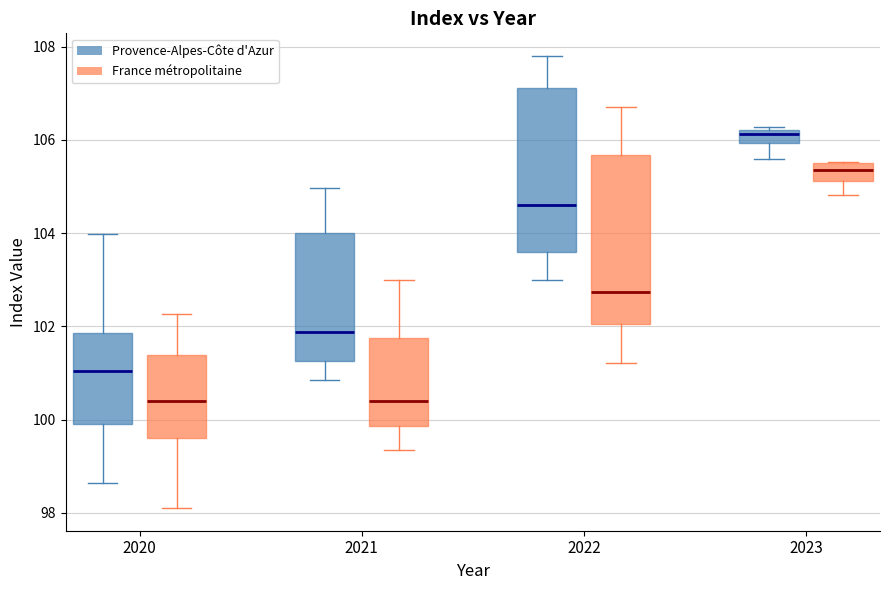

Where is the upper edge of the box for 2020 (France métropolitaine) on the y-axis? The values are not printed on the chart, so give them approximately, as read against the axis.

101.4